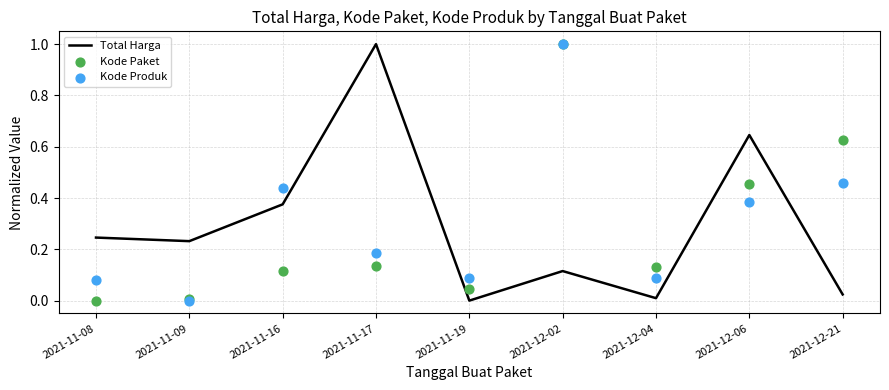

Which series has the largest Y range (max minus min)?

Total Harga